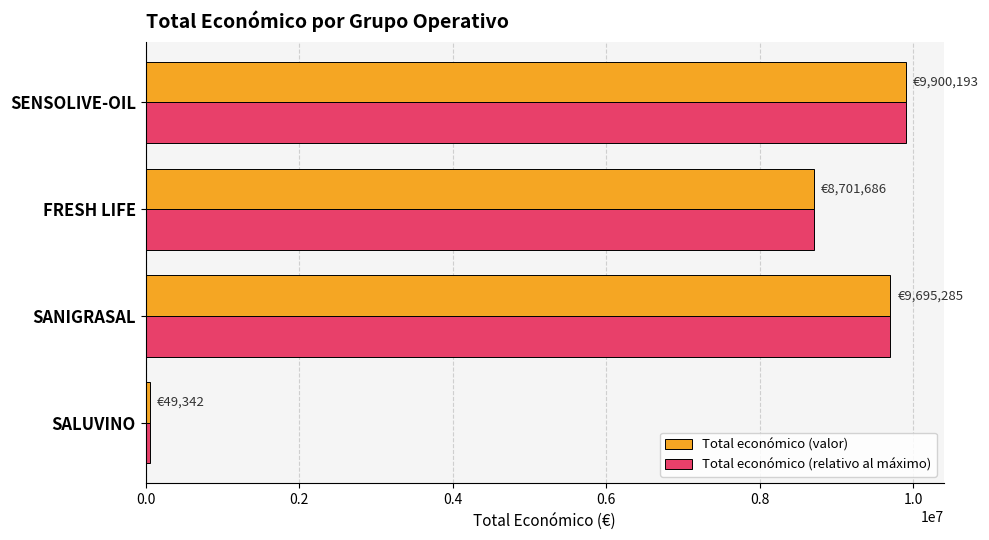

What is the sum of all Total económico (valor) values?

28346506